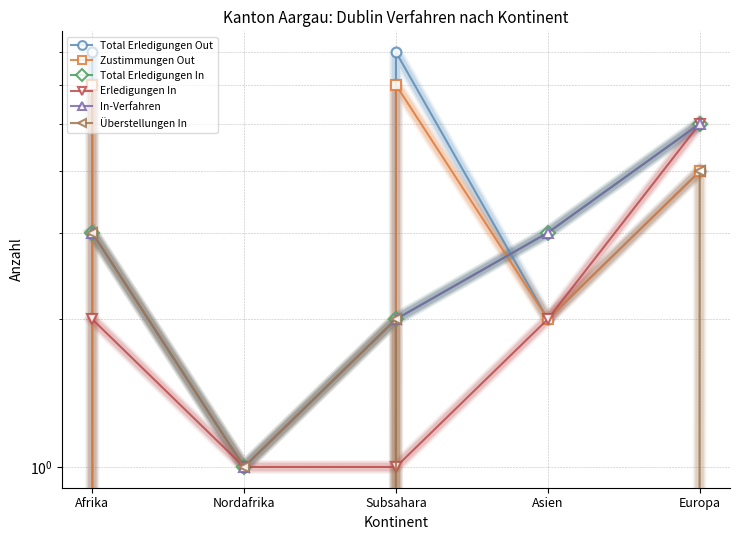

What is the sum of all In-Verfahren values?

14